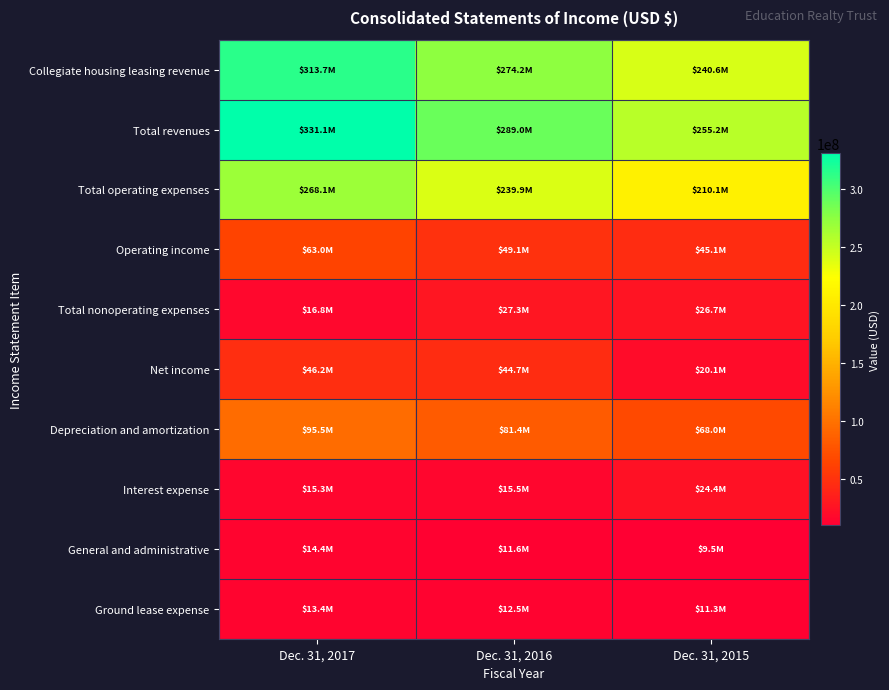

At which category is the sum across all series the highest?

Dec. 31, 2017